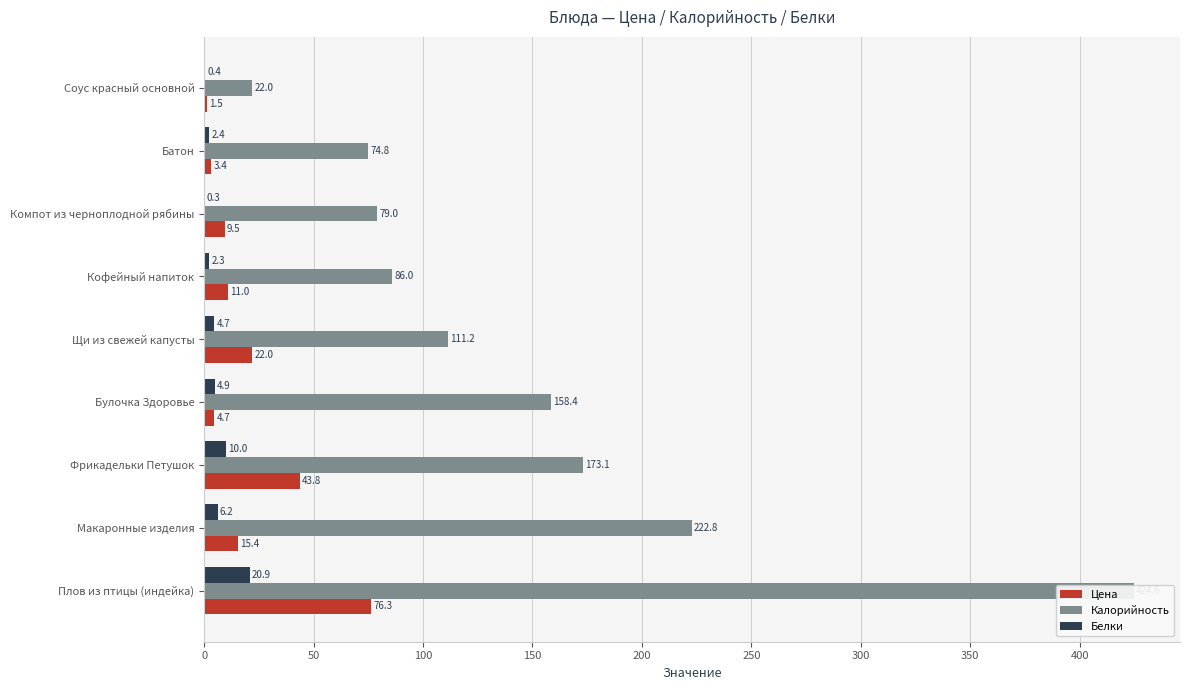

Reading left to right, extract all data points from this chart.

Цена: 76.3	15.4	43.8	4.7	22.0	11.0	9.5	3.4	1.5
Калорийность: 424.6	222.8	173.1	158.4	111.2	86.0	79.0	74.8	22.0
Белки: 20.9	6.2	10.0	4.9	4.7	2.3	0.3	2.4	0.4